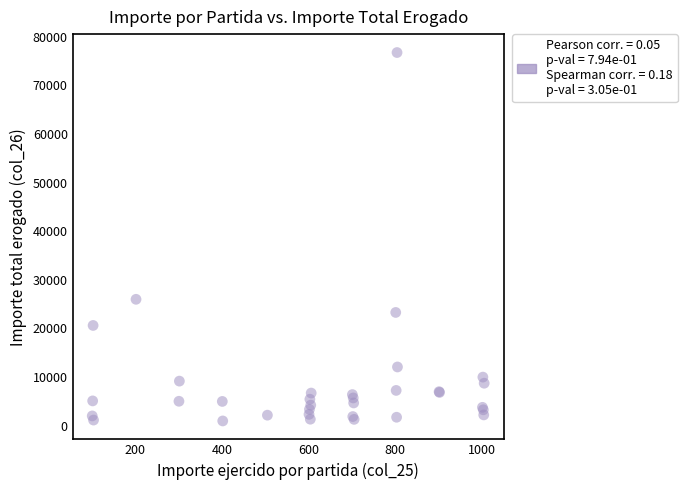

What Y value in the scatter plot is closest to 38865?

26000.0